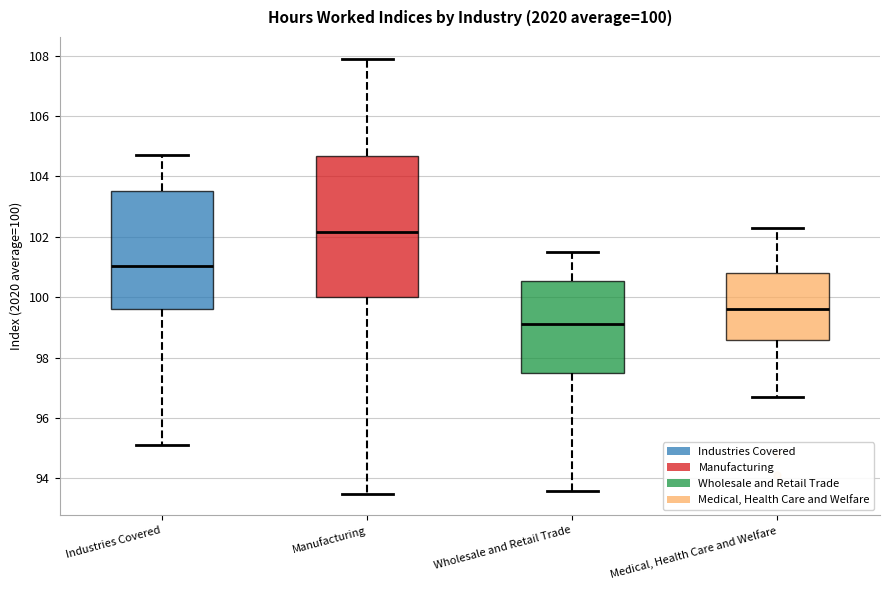

Comparing the boxes themselves (not the whiskers), which one is the tallest?

Manufacturing